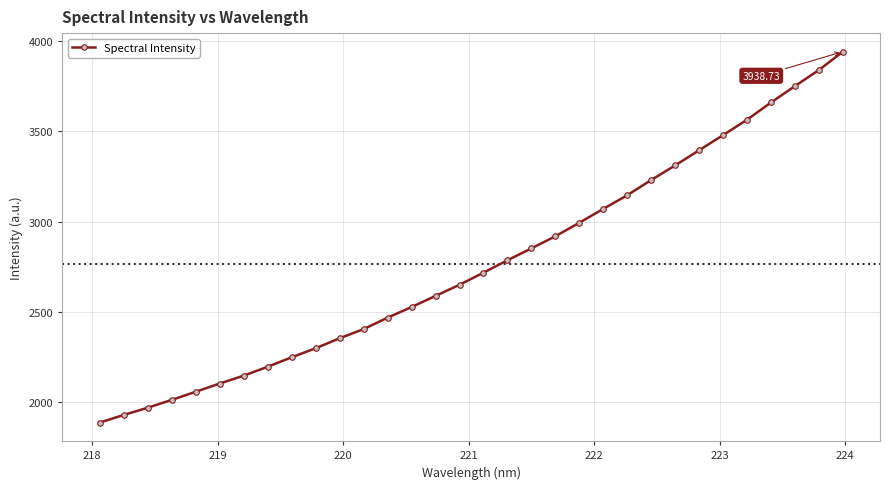

What is the sum of all values?

88495.2